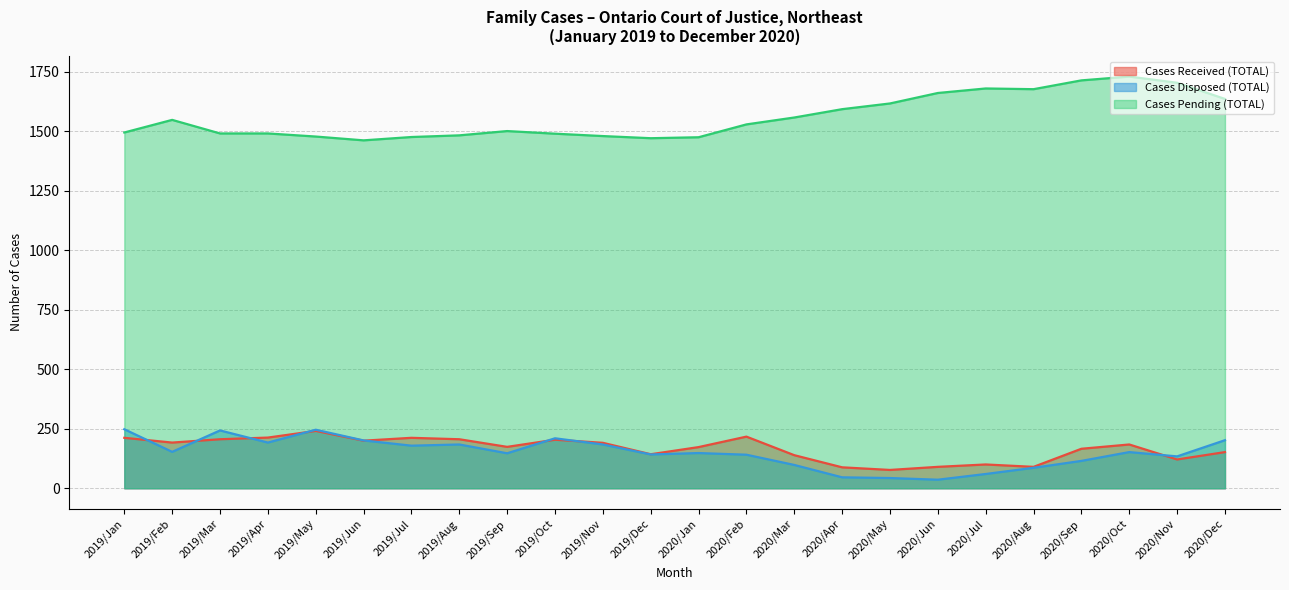

Reading right to left, transcribe all the data shown in this chart.

Cases Received (TOTAL): 2020/Dec=152	2020/Nov=121	2020/Oct=184	2020/Sep=166	2020/Aug=90	2020/Jul=100	2020/Jun=90	2020/May=77	2020/Apr=88	2020/Mar=139	2020/Feb=217	2020/Jan=173	2019/Dec=143	2019/Nov=191	2019/Oct=204	2019/Sep=174	2019/Aug=206	2019/Jul=212	2019/Jun=200	2019/May=241	2019/Apr=213	2019/Mar=206	2019/Feb=192	2019/Jan=212
Cases Disposed (TOTAL): 2020/Dec=202	2020/Nov=134	2020/Oct=152	2020/Sep=115	2020/Aug=86	2020/Jul=60	2020/Jun=36	2020/May=43	2020/Apr=46	2020/Mar=98	2020/Feb=141	2020/Jan=148	2019/Dec=142	2019/Nov=184	2019/Oct=210	2019/Sep=147	2019/Aug=184	2019/Jul=179	2019/Jun=201	2019/May=246	2019/Apr=192	2019/Mar=243	2019/Feb=153	2019/Jan=248
Cases Pending (TOTAL): 2020/Dec=1636	2020/Nov=1704	2020/Oct=1730	2020/Sep=1714	2020/Aug=1677	2020/Jul=1680	2020/Jun=1661	2020/May=1617	2020/Apr=1593	2020/Mar=1558	2020/Feb=1529	2020/Jan=1475	2019/Dec=1471	2019/Nov=1480	2019/Oct=1490	2019/Sep=1501	2019/Aug=1483	2019/Jul=1476	2019/Jun=1462	2019/May=1478	2019/Apr=1491	2019/Mar=1491	2019/Feb=1548	2019/Jan=1495